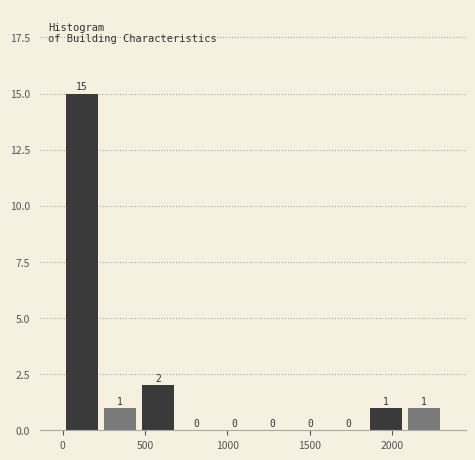

What is the height of the bar covering 1850 to 2100 on the x-axis? The bar edges are not printed on the chart, so give them approximately, as read against the axis.

1